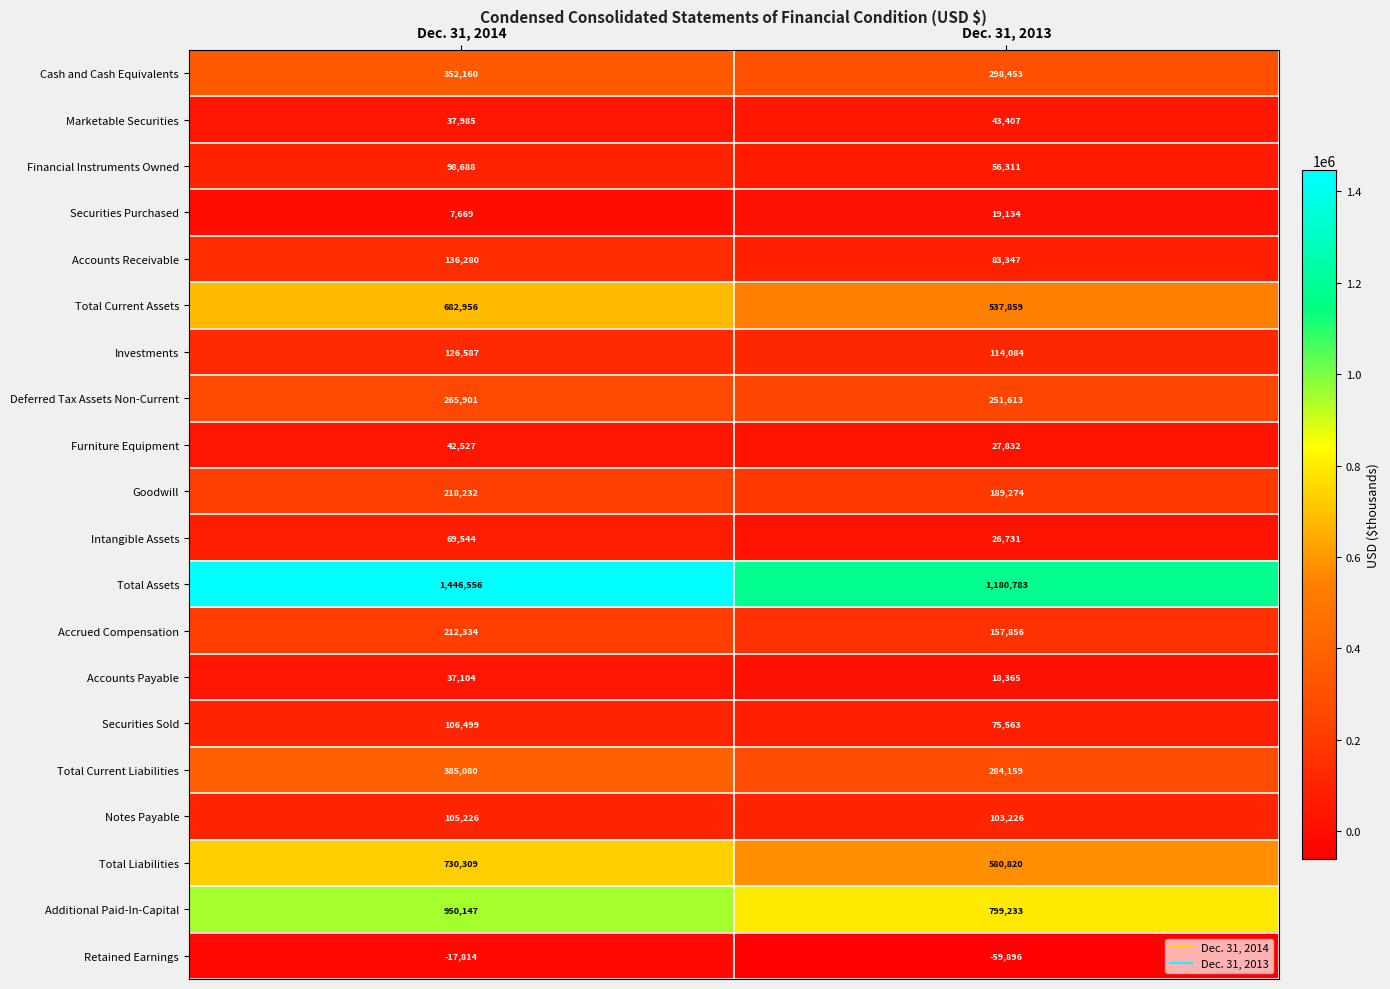

The value of Cash and Cash Equivalents at Dec. 31, 2013 is 298453. True or false?

True